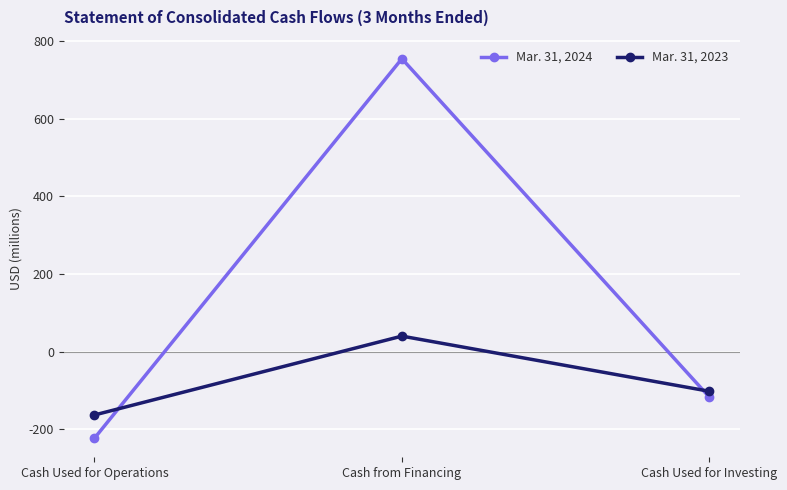

What is the average value of the Mar. 31, 2024 series?

138